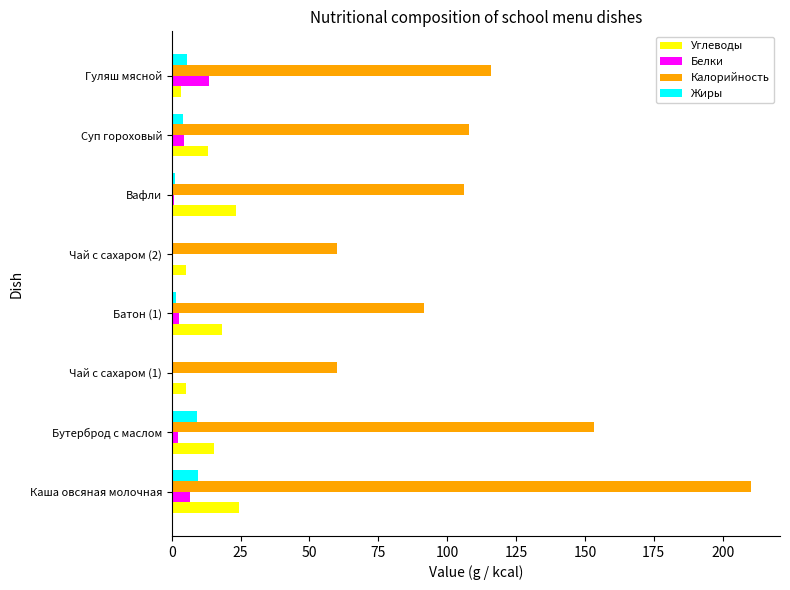

The value of Жиры at Бутерброд с маслом is 9.1. True or false?

True